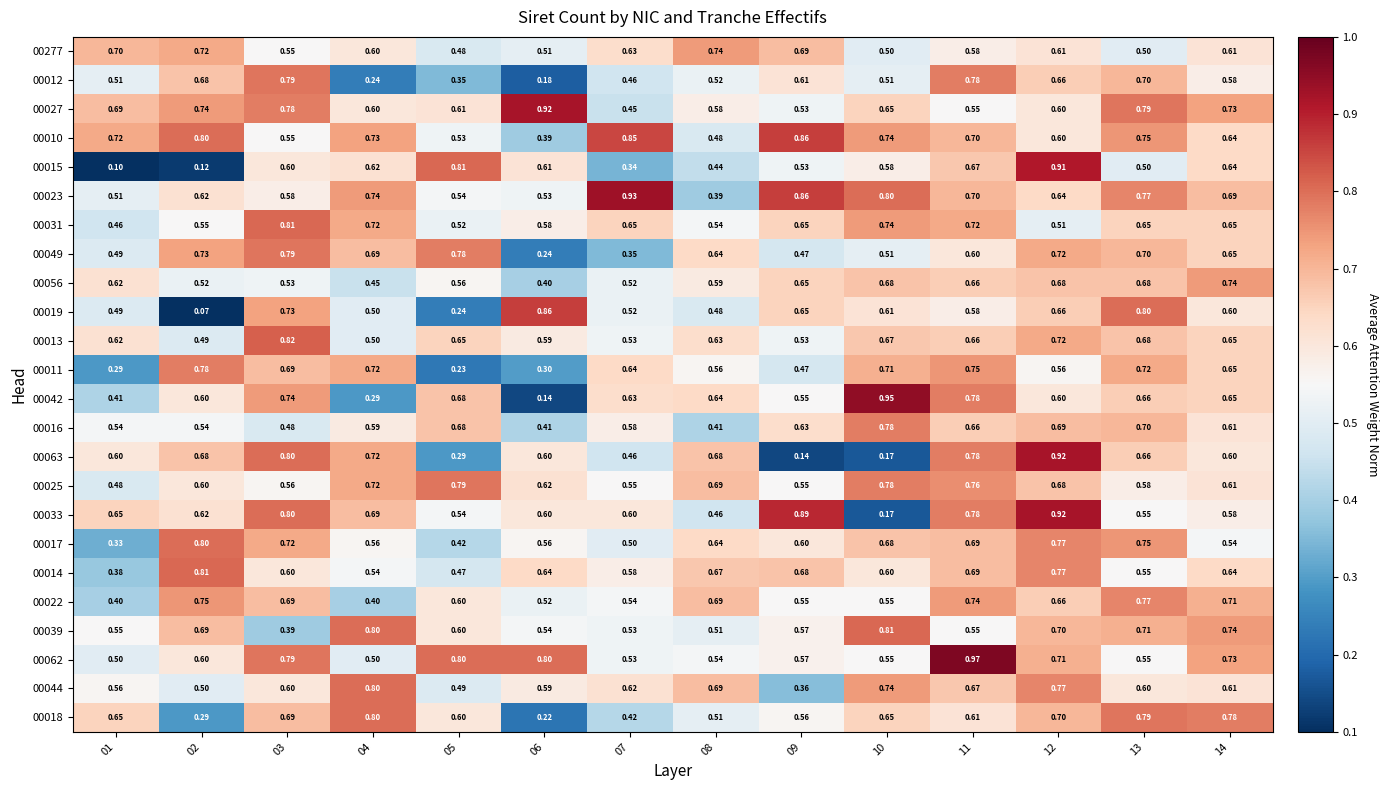

Is the value of 00033 at 02 greater than the value of 00016 at 10?

No